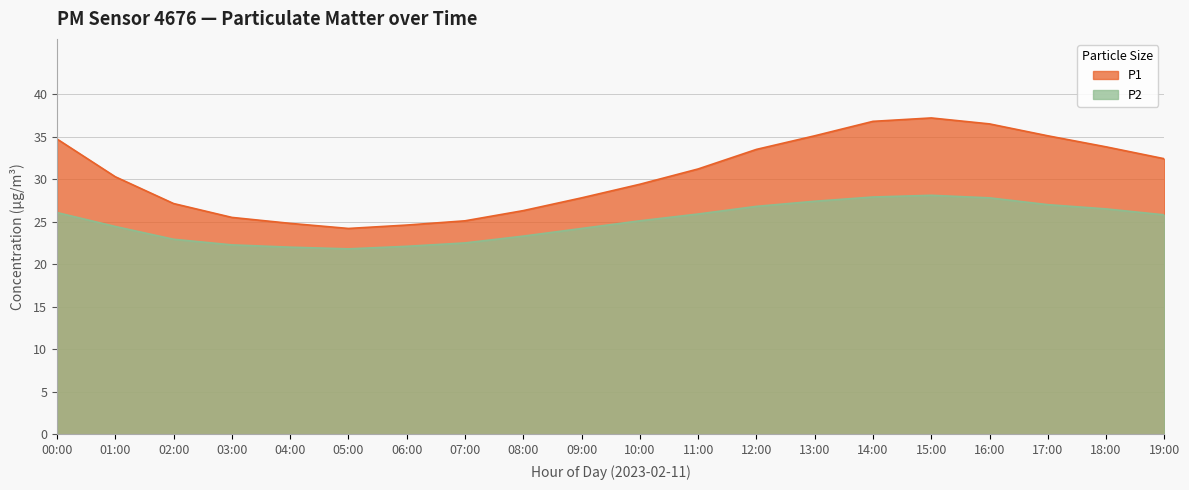

What is the difference between the highest and lowest values at 10:00?

4.3